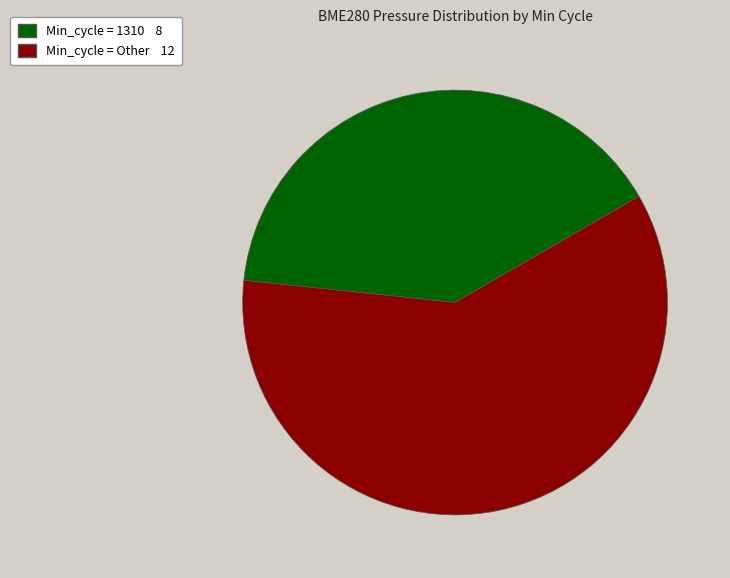

Does any single category account for the majority?

Yes